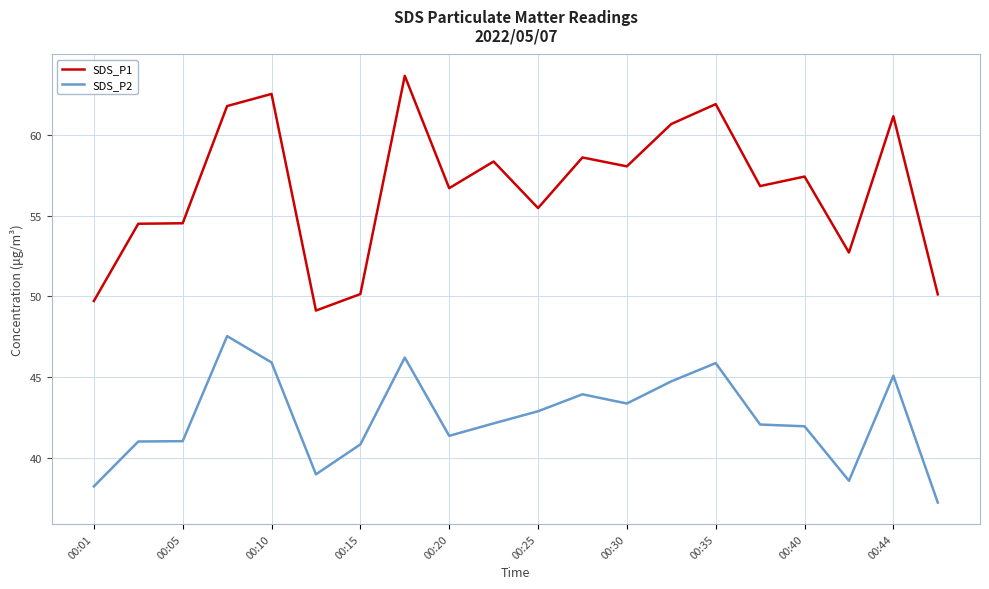

Which series has the largest range (max minus min)?

SDS_P1